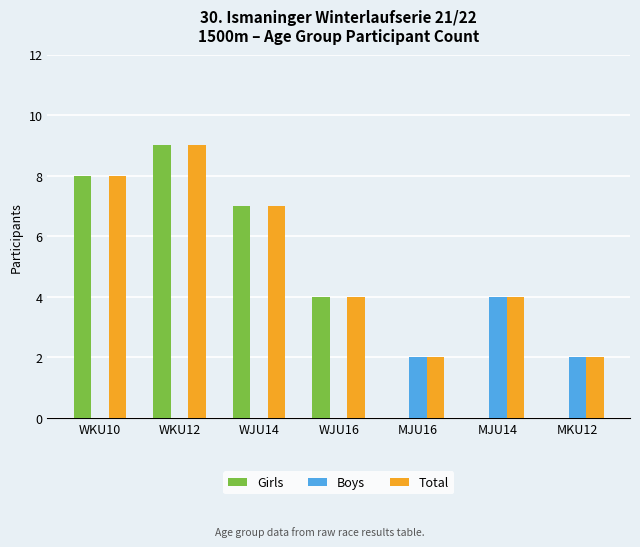

How many groups of bars are there?

7